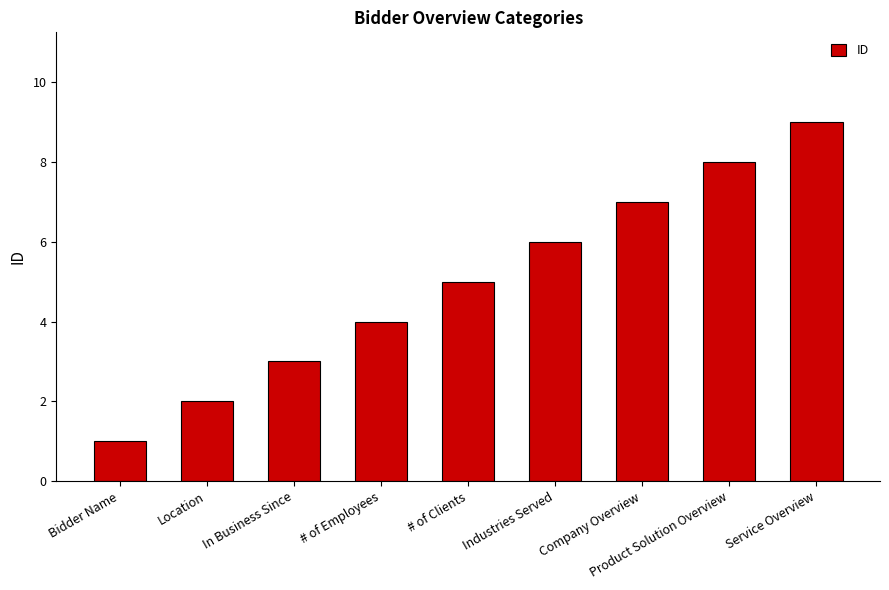

What is the value of the 6th bar from the left?

6